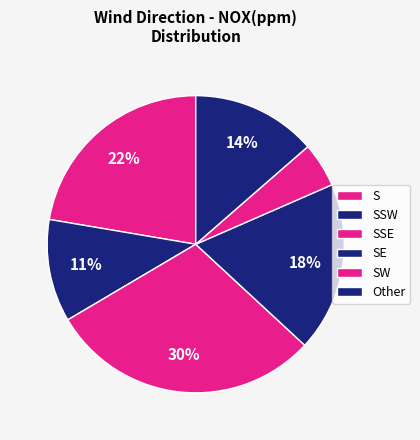

How many segments does this pie chart have?

6